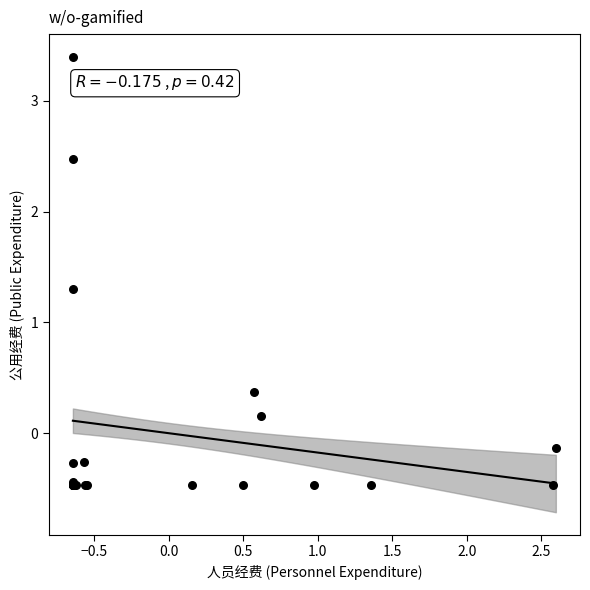

What Y value in the scatter plot is closest to 1?

1.3